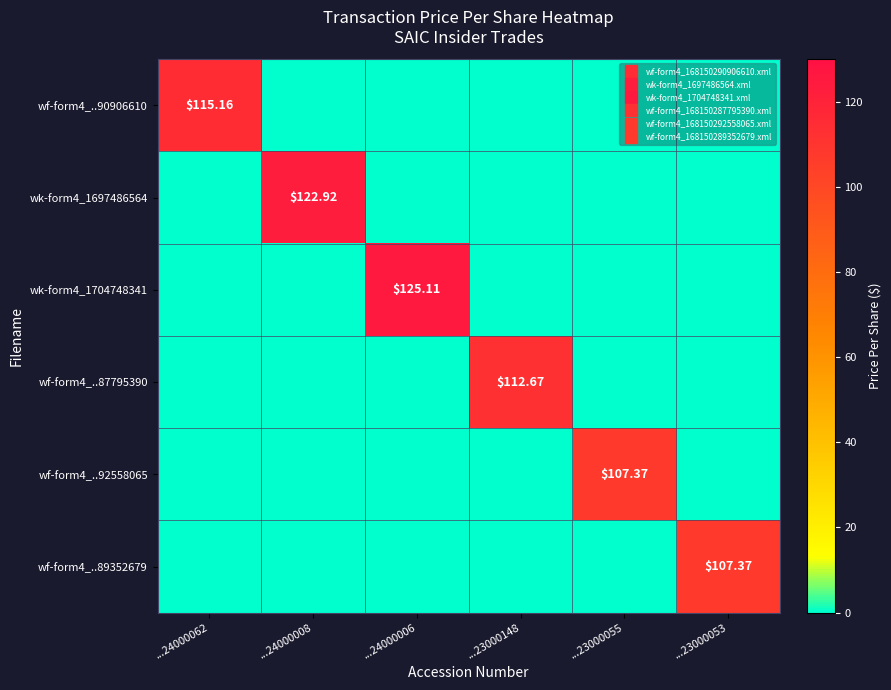

Between ...24000008 and ...23000055, which is larger?

...24000008